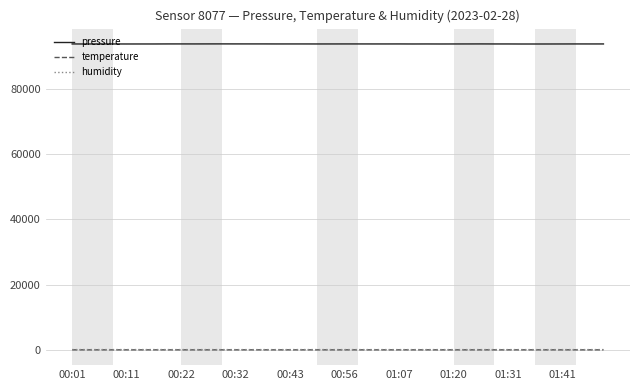

Which series has the largest range (max minus min)?

pressure